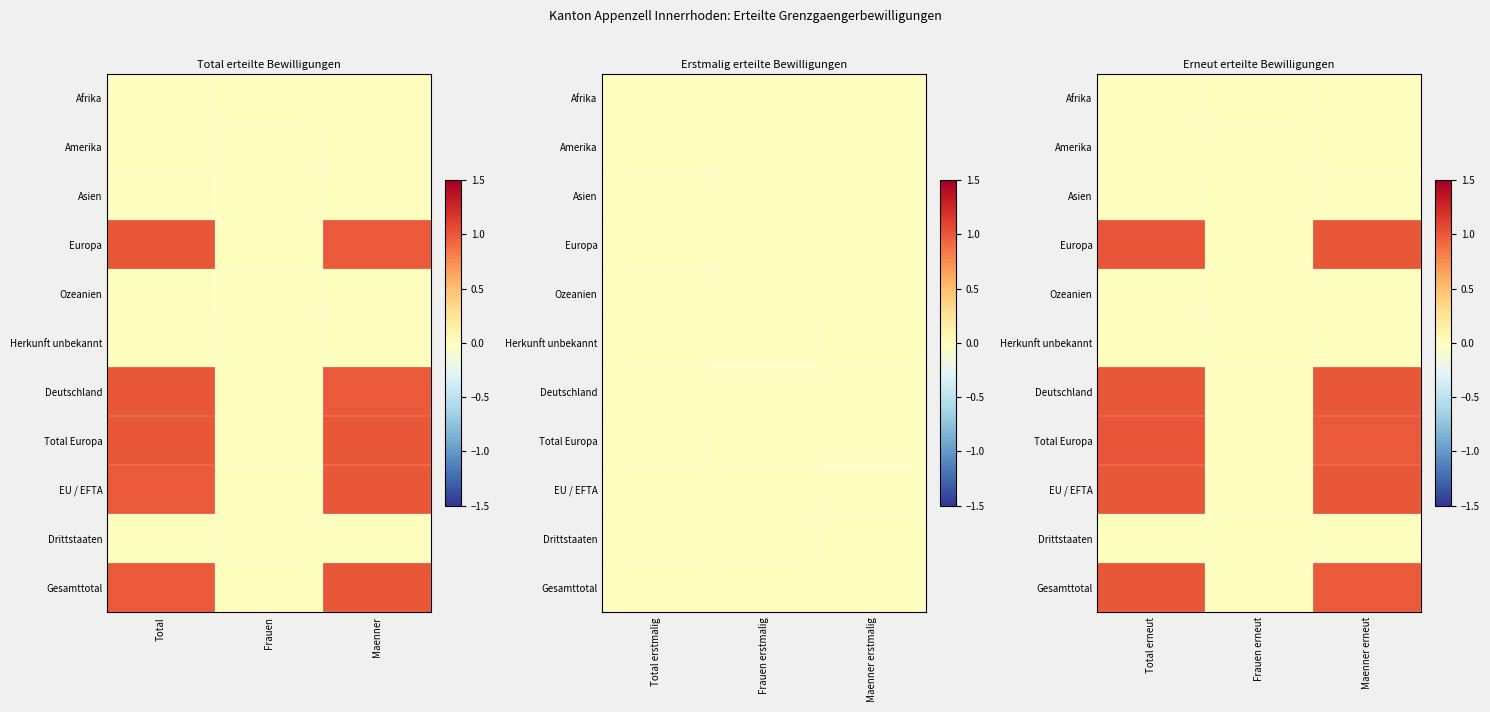

True or false: Deutschland has a value of 1.7 at Maenner erneut.

False